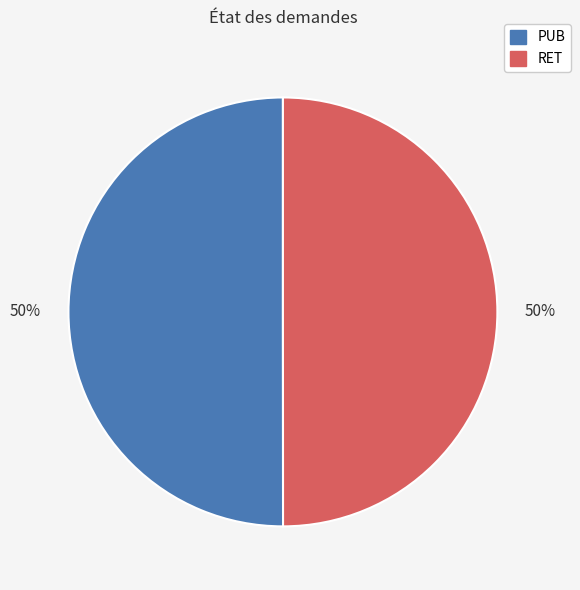

To the nearest percent, what portion does RET represent?

50%